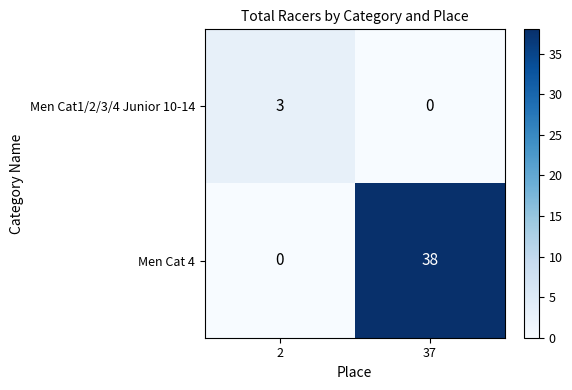

Which series changed the most between 2 and 37?

Men Cat 4